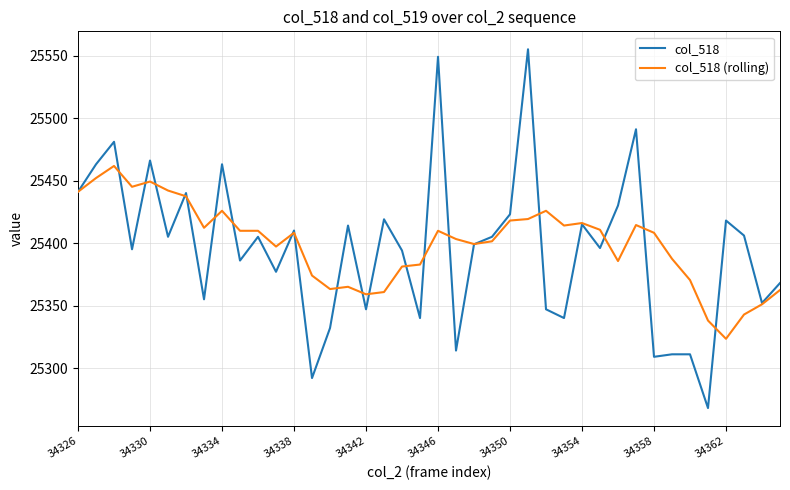

What is the greatest value displayed?

25555.0